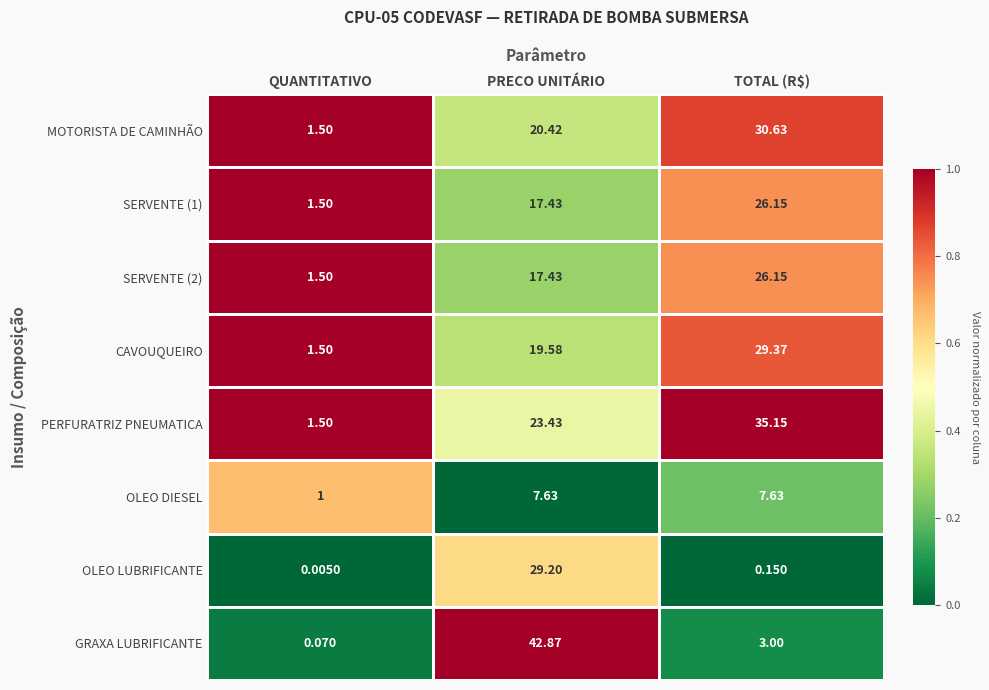

At which label does GRAXA LUBRIFICANTE reach its peak?

PRECO UNITÁRIO